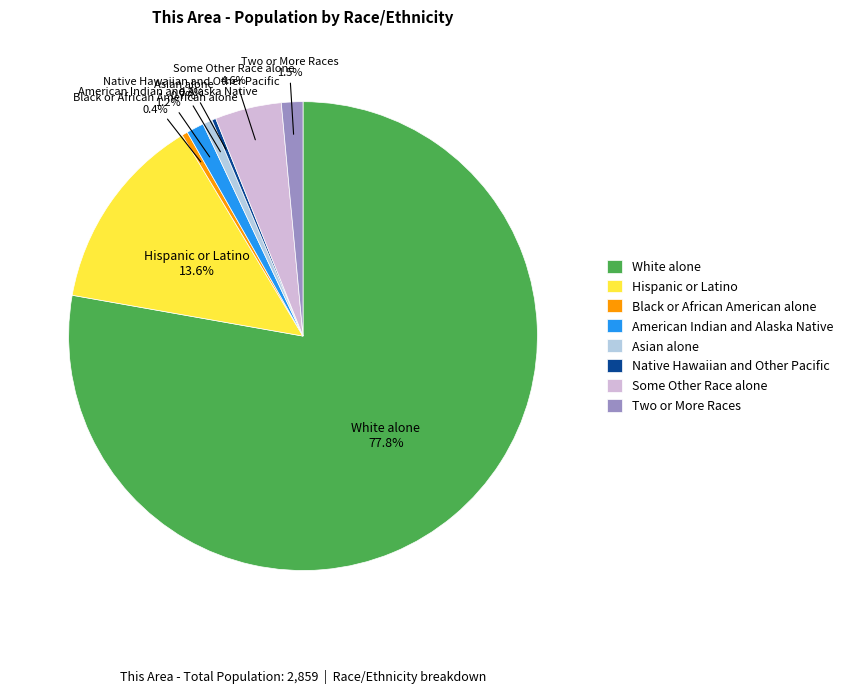

Is it true that Black or African American alone is 0% of the pie?

True